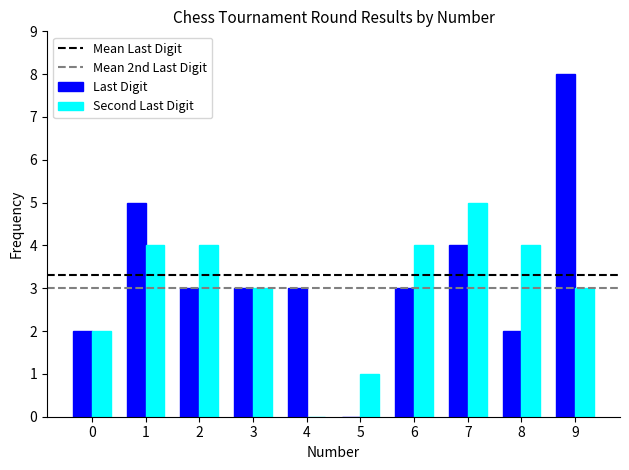

Is the value of Second Last Digit at 9 greater than the value of Last Digit at 5?

Yes